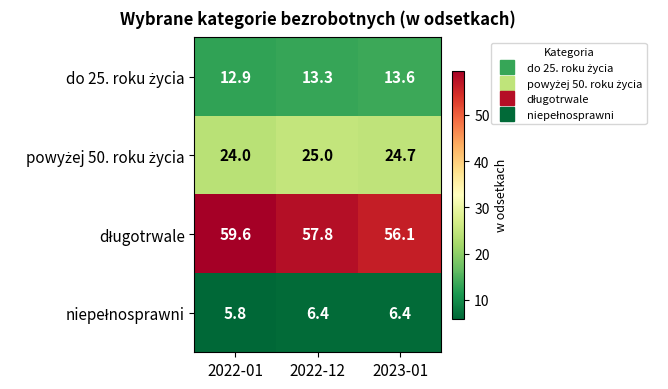

At how many categories does at least one series exceed 28?

3